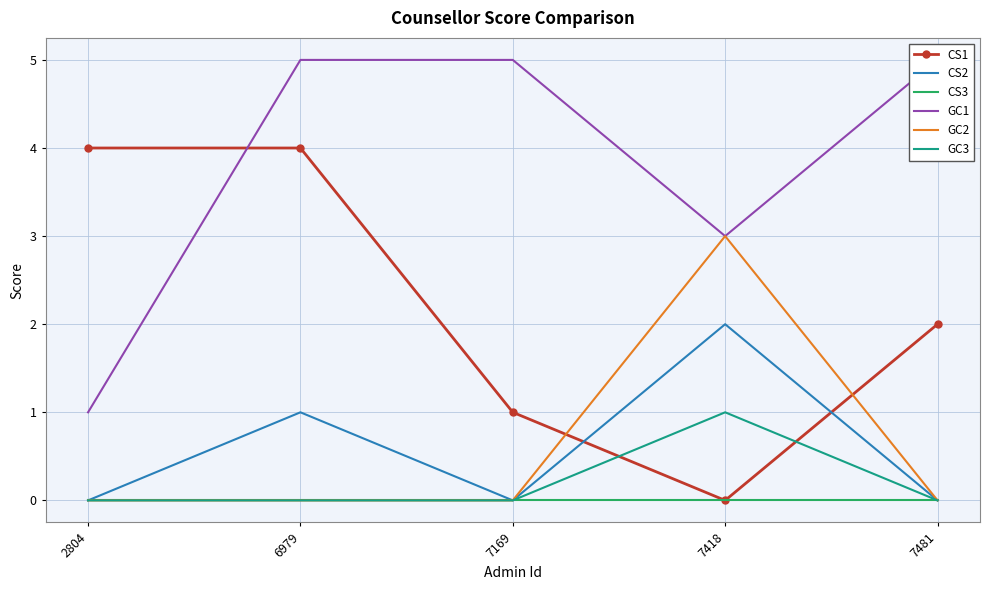

At which label does GC3 reach its minimum?

2804